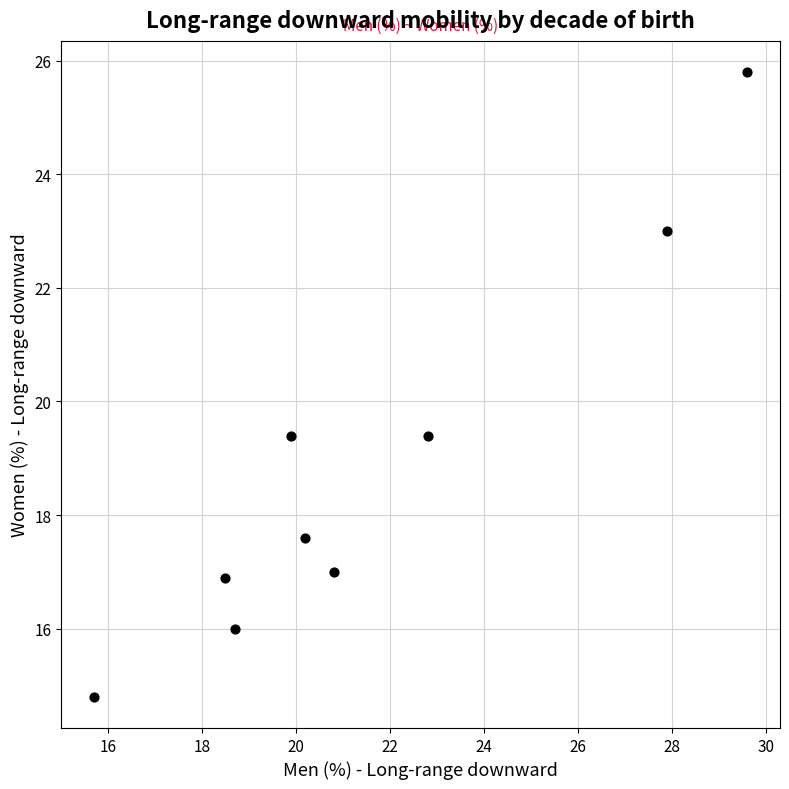

What is the range of Y values (max minus min)?

11.0